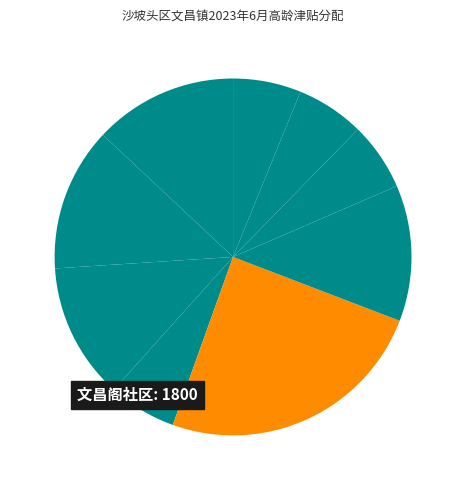

Is there a majority slice in this chart?

No